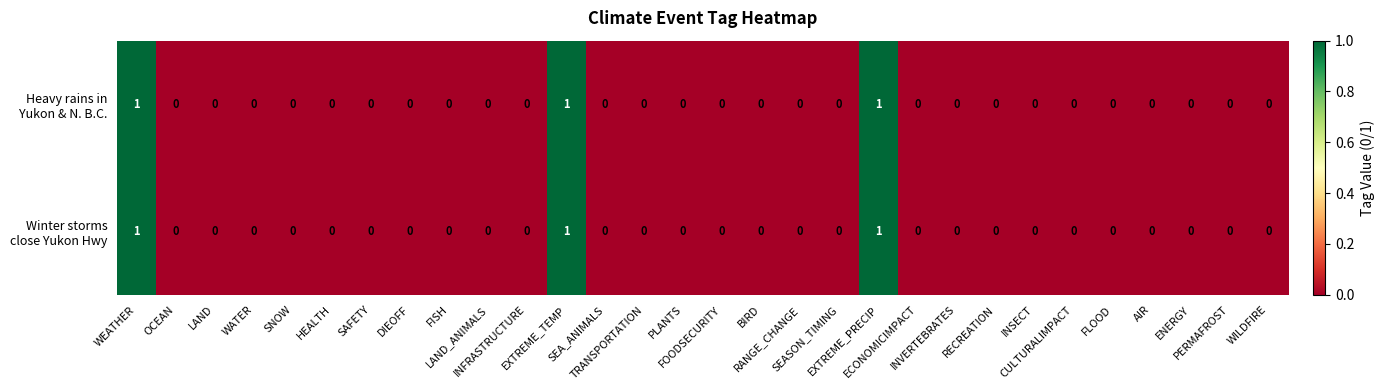

How many categories are shown in the chart?

30